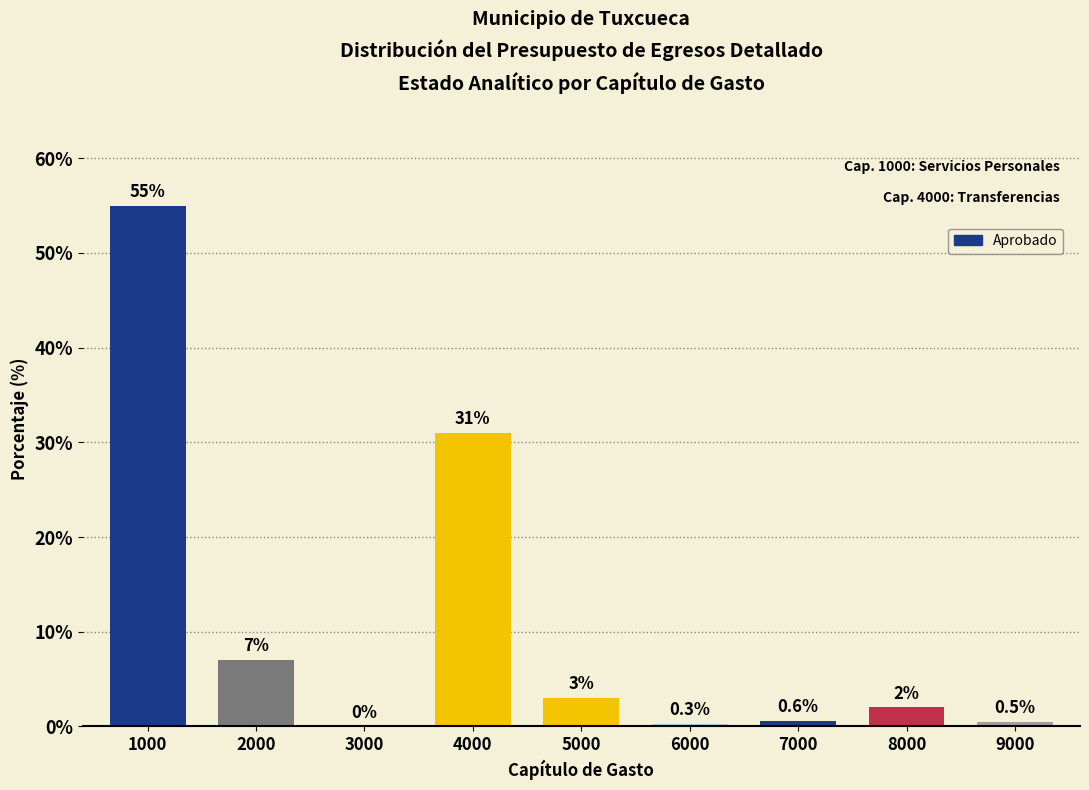

Reading right to left, what are all the values shown in this chart?

9000=0.5	8000=2.0	7000=0.6	6000=0.3	5000=3.0	4000=31.0	3000=0.0	2000=7.0	1000=55.0